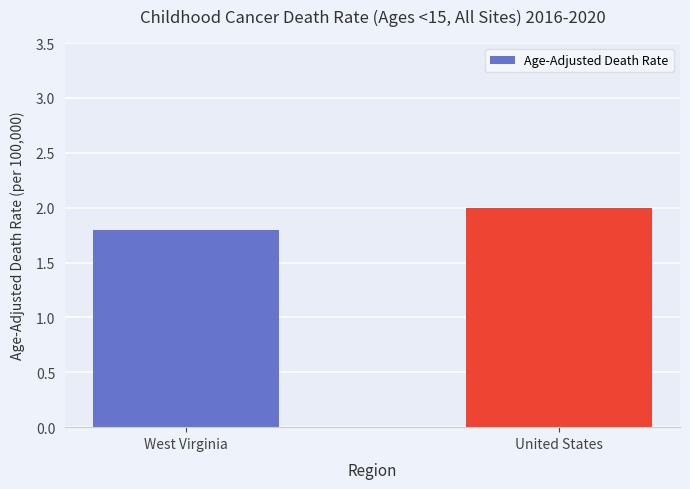

How many bars are there in total?

2